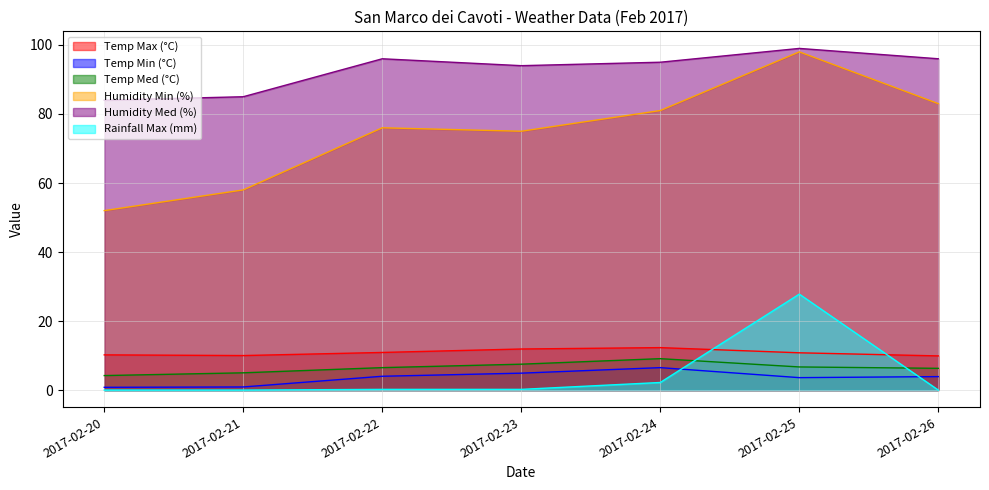

The Temp Med (°C) series shows 9.1 at 2017-02-24. True or false?

True